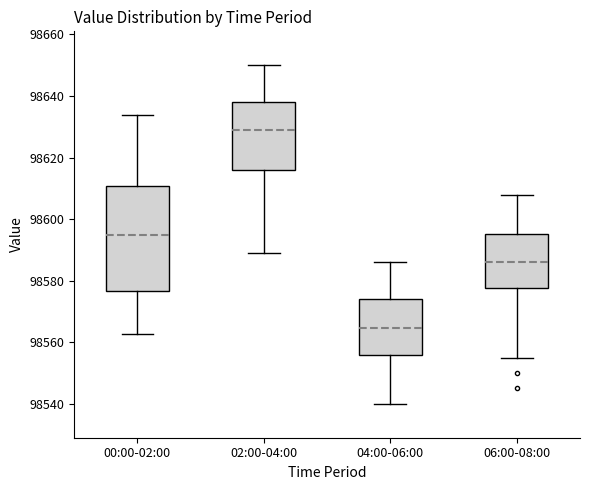

Reading left to right, transcribe this box plot: for each box, give where its median line is, the range the box spans, and where its two whiskers end, as read against the y-axis. The values are not printed on the chart, so give them approximately, as read against the axis.

00:00-02:00: median 98594, box 98576 to 98610, whiskers 98562 to 98634
02:00-04:00: median 98628, box 98616 to 98638, whiskers 98590 to 98650
04:00-06:00: median 98564, box 98556 to 98574, whiskers 98540 to 98586
06:00-08:00: median 98586, box 98578 to 98596, whiskers 98556 to 98608